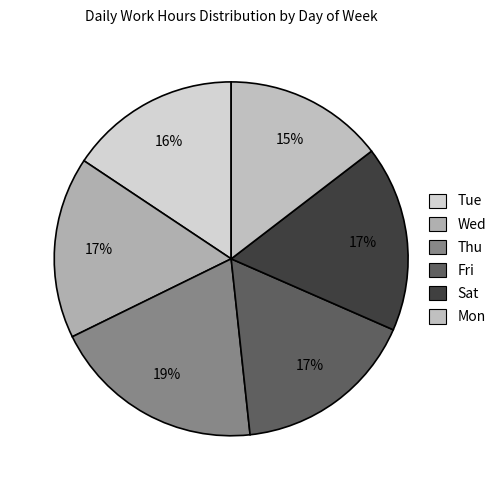

Count the number of slices in the pie.

6